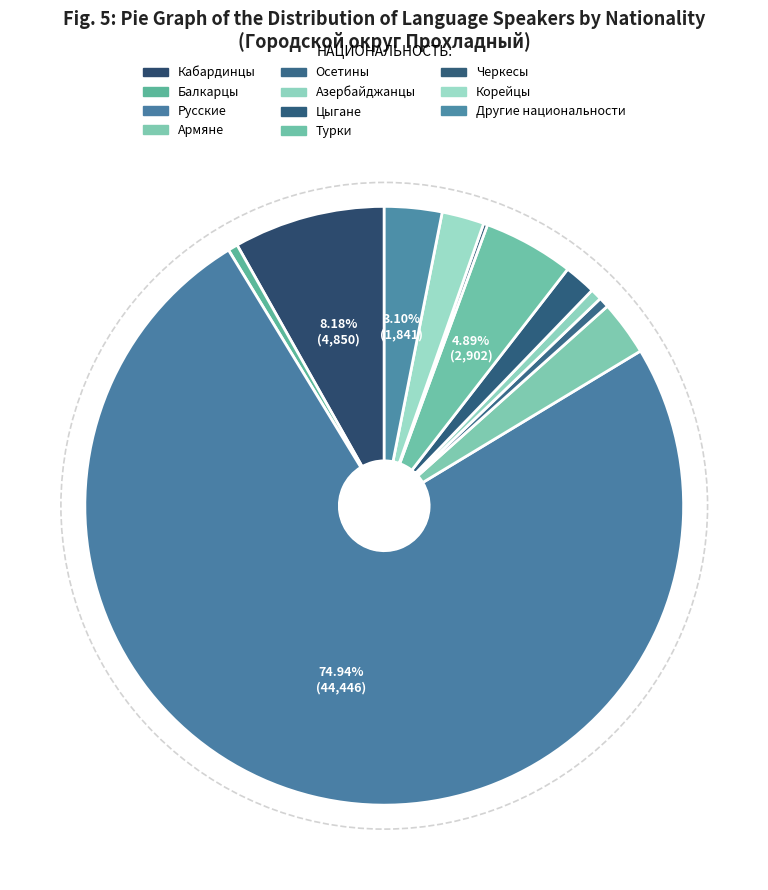

What percentage is the Азербайджанцы slice, to the nearest percent?

1%